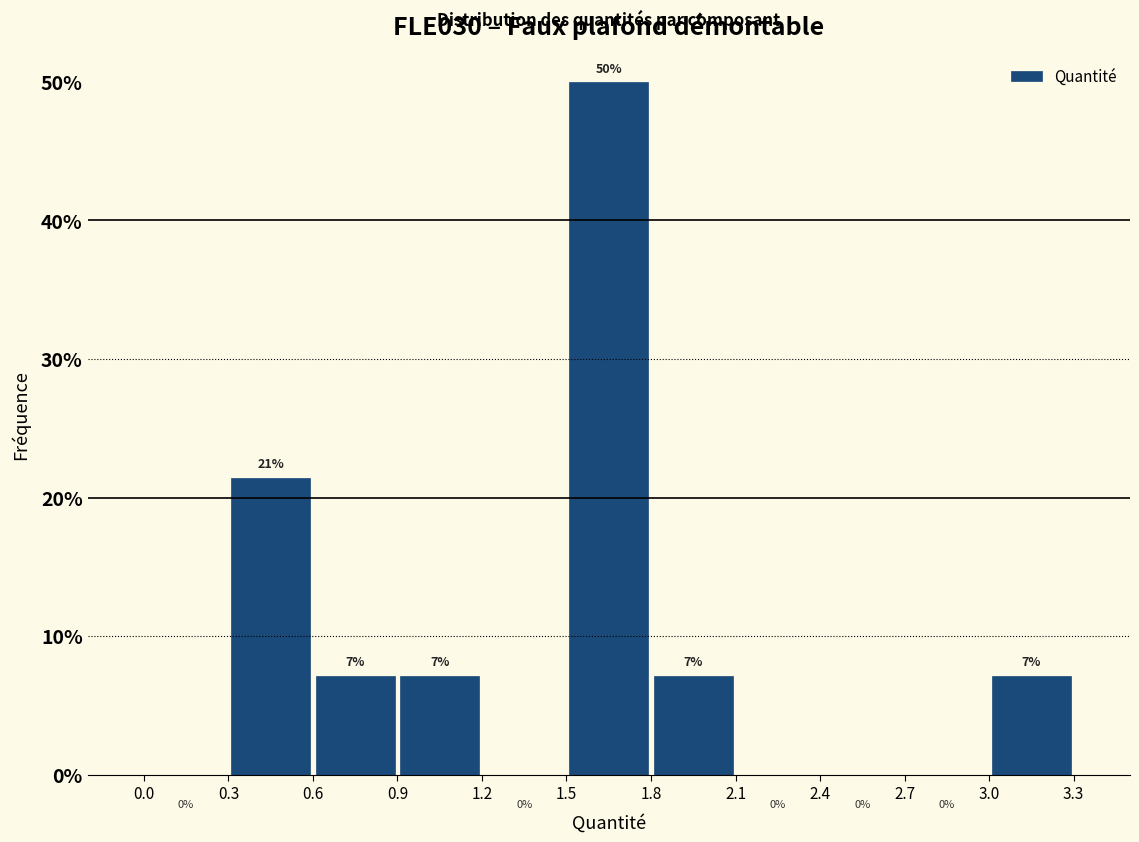

Over which range of the x-axis is the bar tallest?

1.5 to 1.8